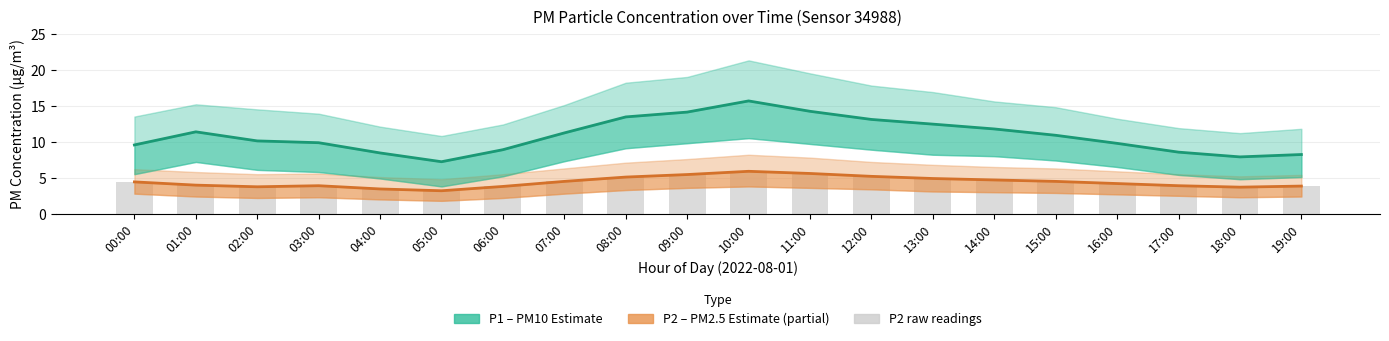

Which series has the largest total across all categories?

P1 (PM10)